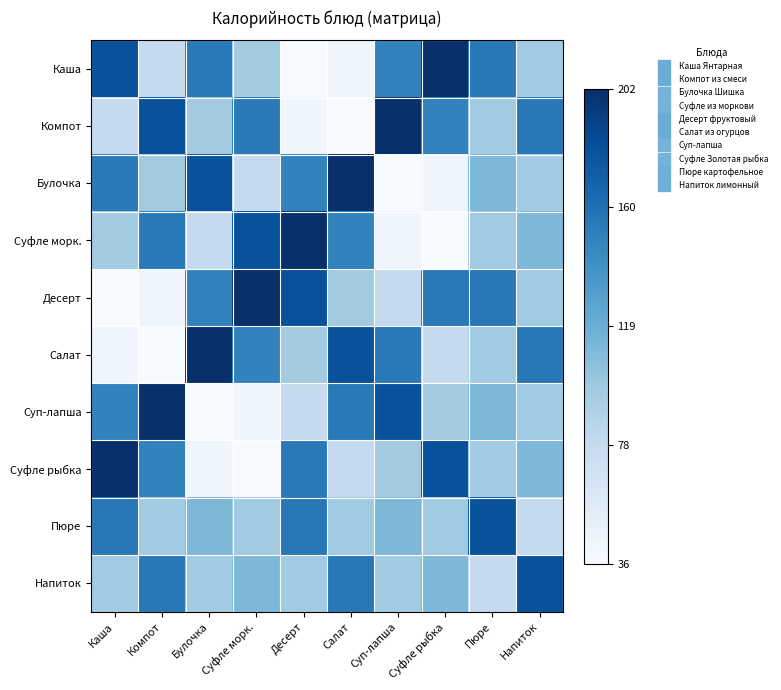

Rank the series by their maximum value, from highest to lowest.

Каша, Компот, Булочка, Суфле морк., Десерт, Салат, Суп-лапша, Суфле рыбка, Пюре, Напиток